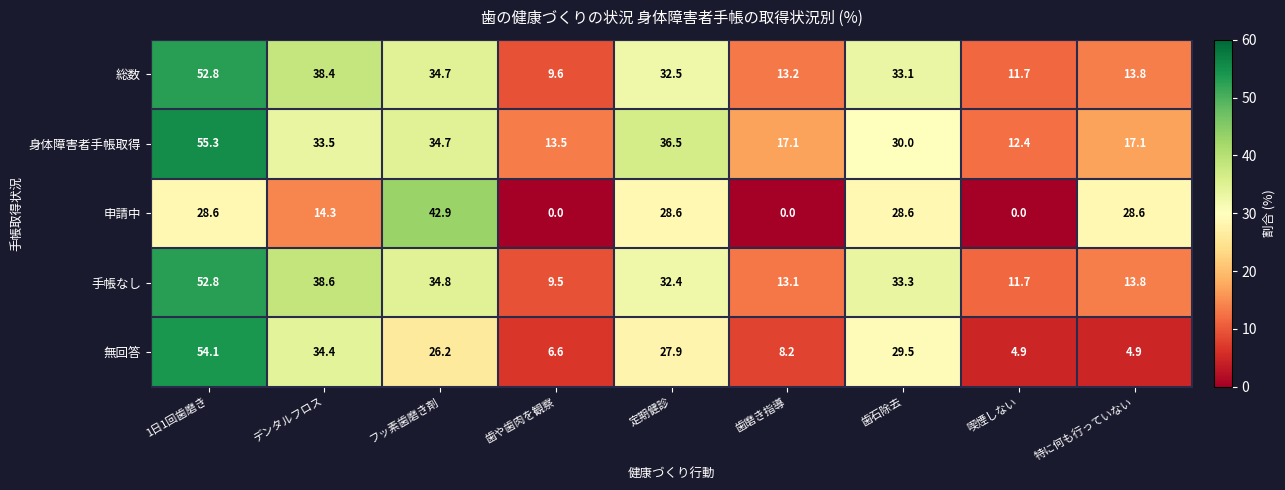

The value of 身体障害者手帳取得 at 喫煙しない is 12.4. True or false?

True